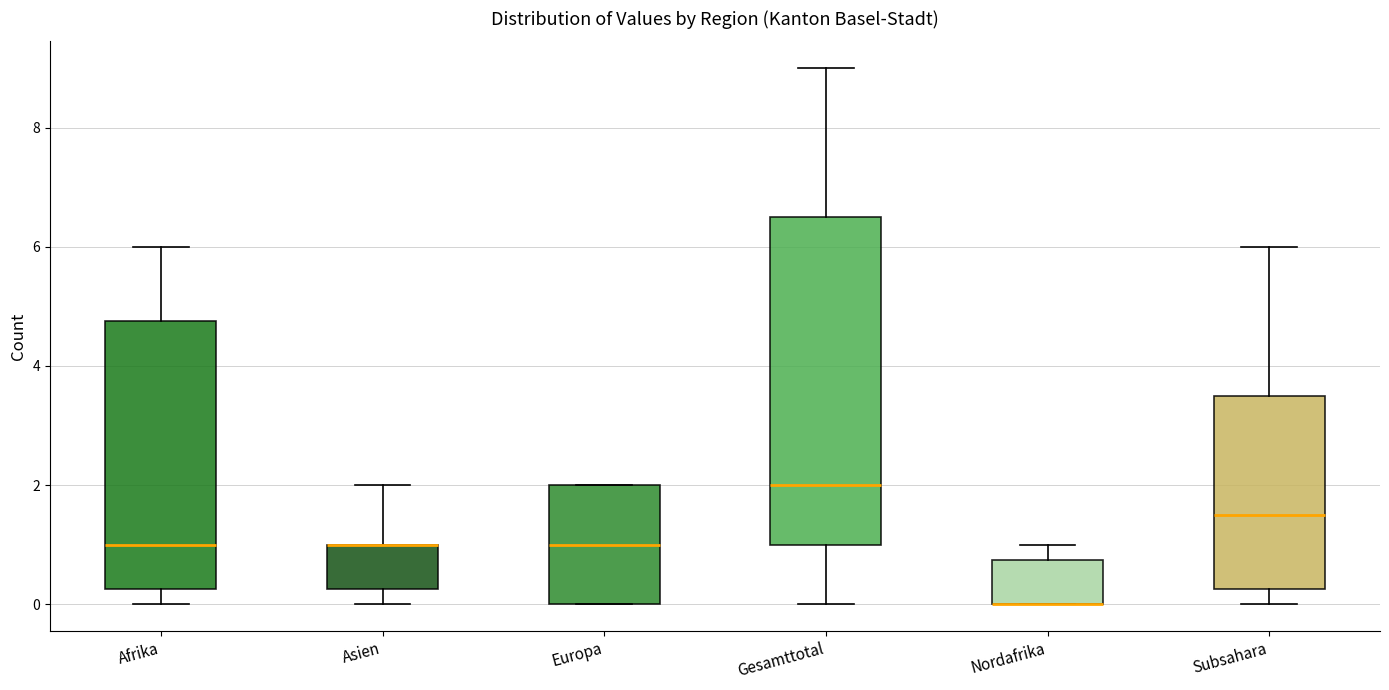

Comparing the boxes themselves (not the whiskers), which one is the tallest?

Gesamttotal